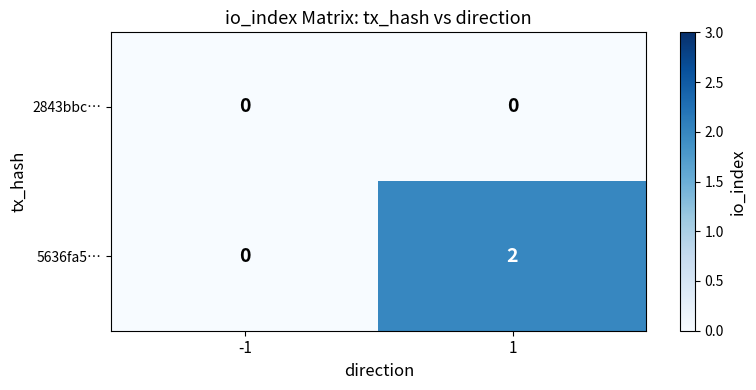

Which series has the widest spread of values?

5636fa5…